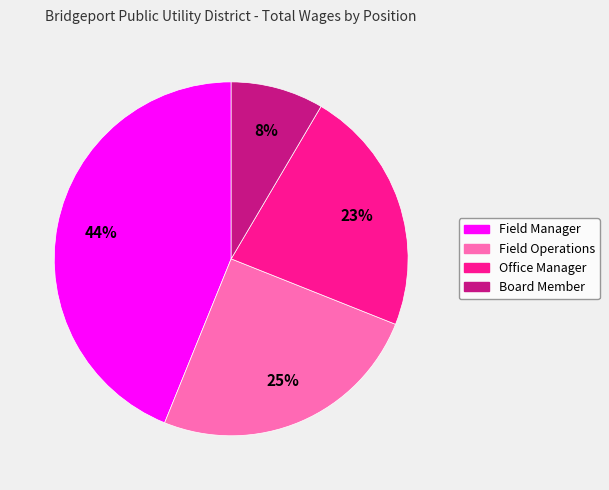

To the nearest percent, what is the average slice percentage?

25%